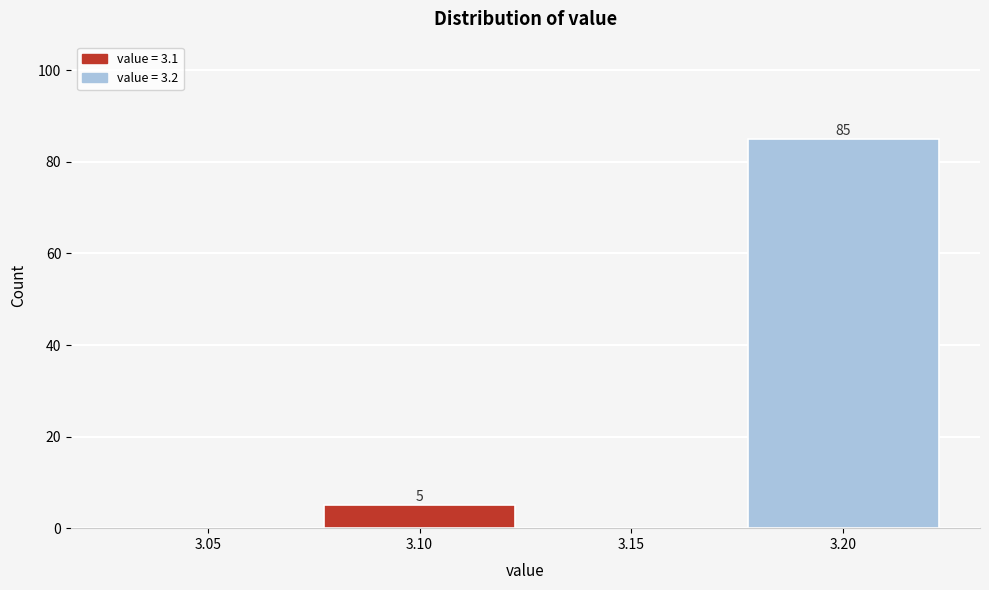

Reading left to right, what are all the values shown in this chart?

3.05=0	3.10=5	3.15=0	3.20=85